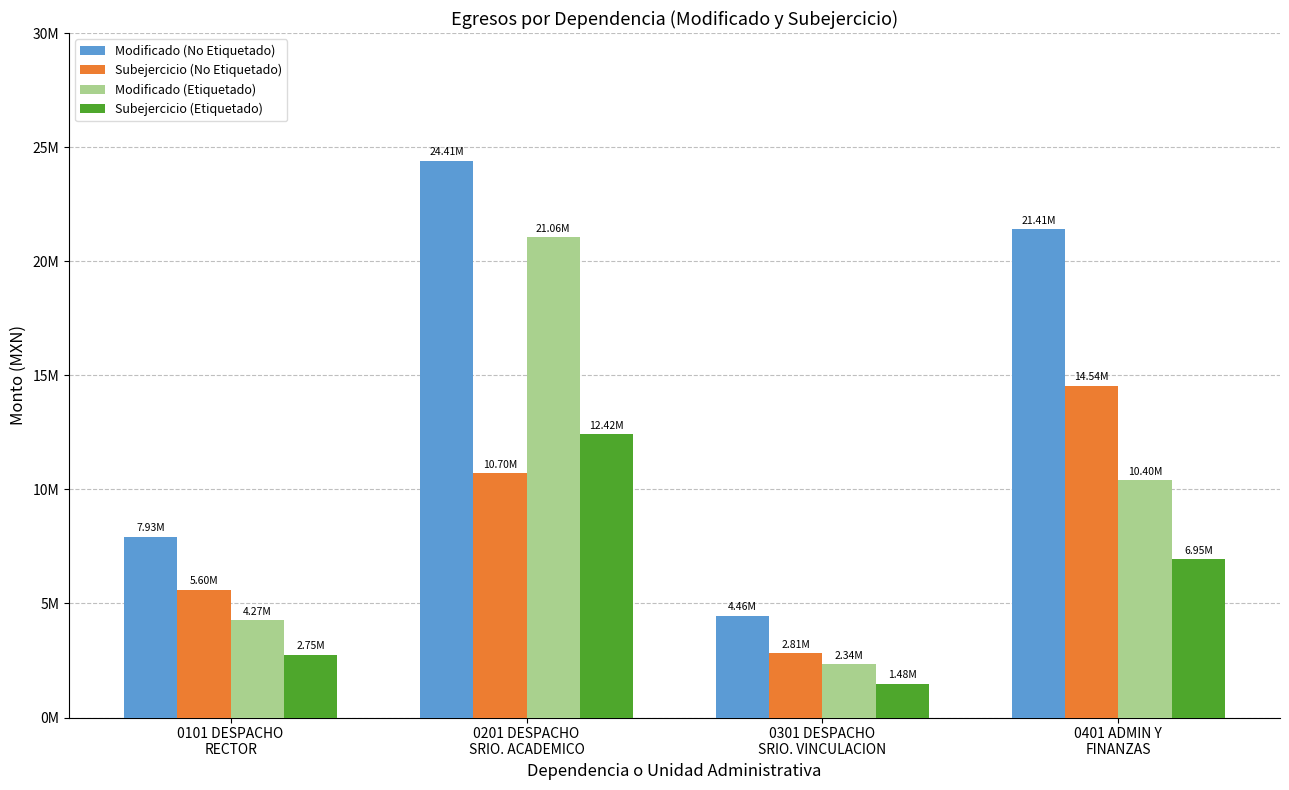

What is the label of the 3rd bar from the right?

0201 DESPACHO
SRIO. ACADEMICO